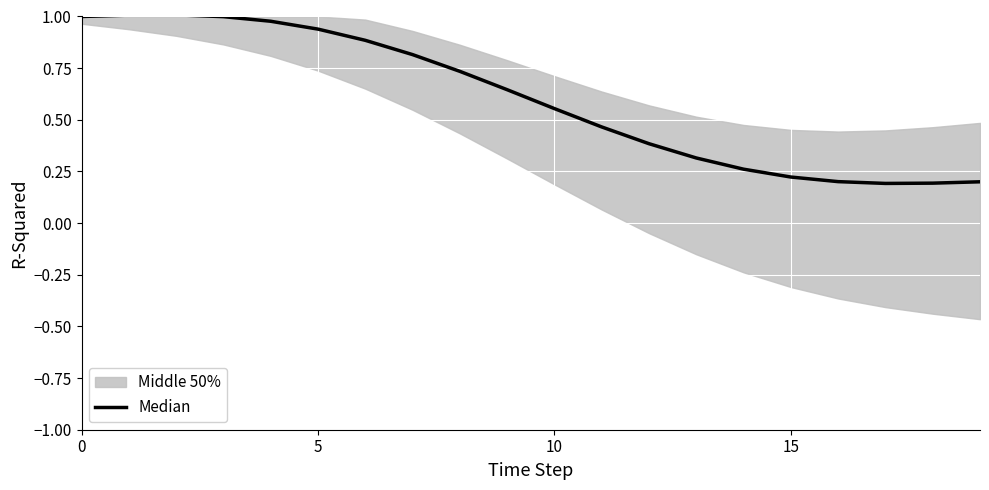

Between 13 and 11, which is larger?

11